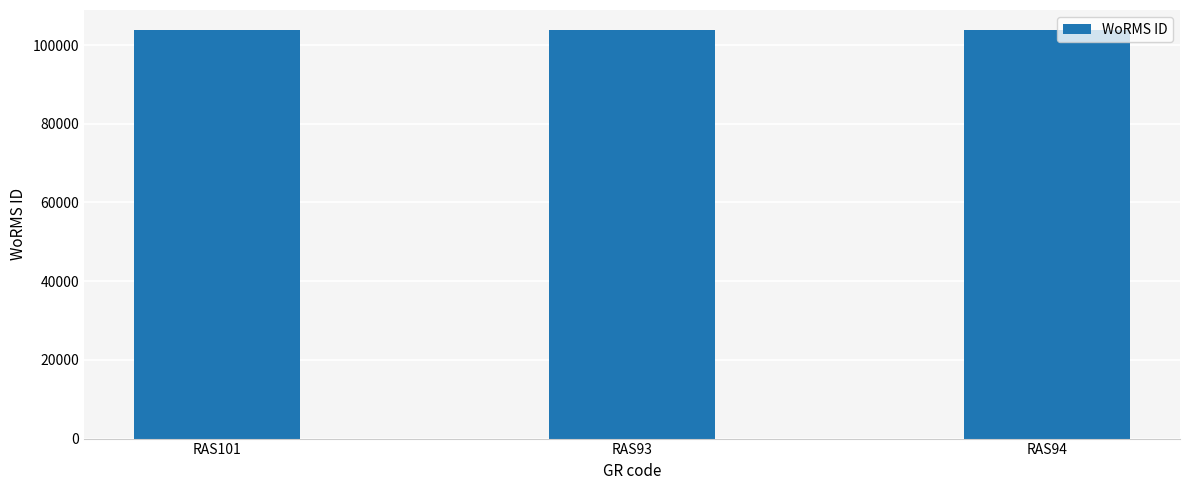

What is the average value?

103717